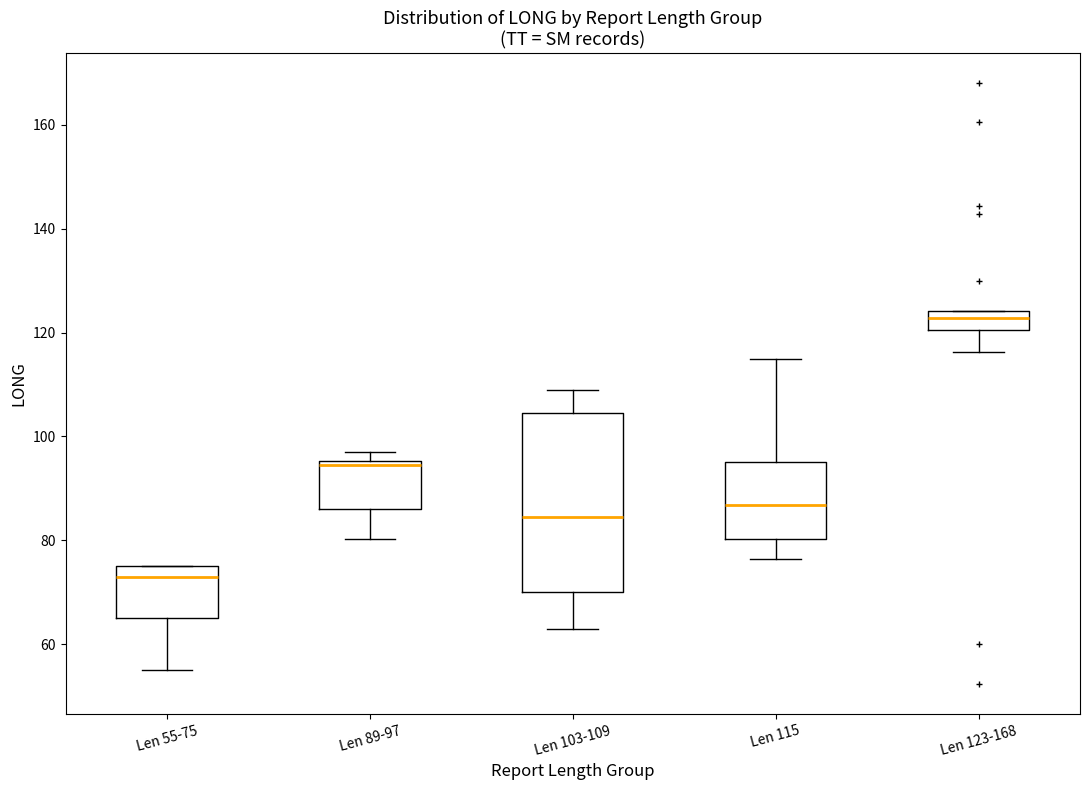

Which box's median line is the lowest?

Len 55-75